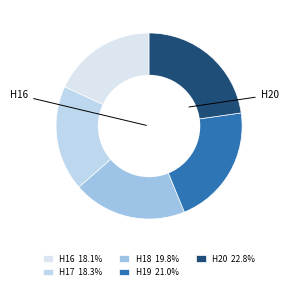

To the nearest percent, what is the average slice percentage?

20%